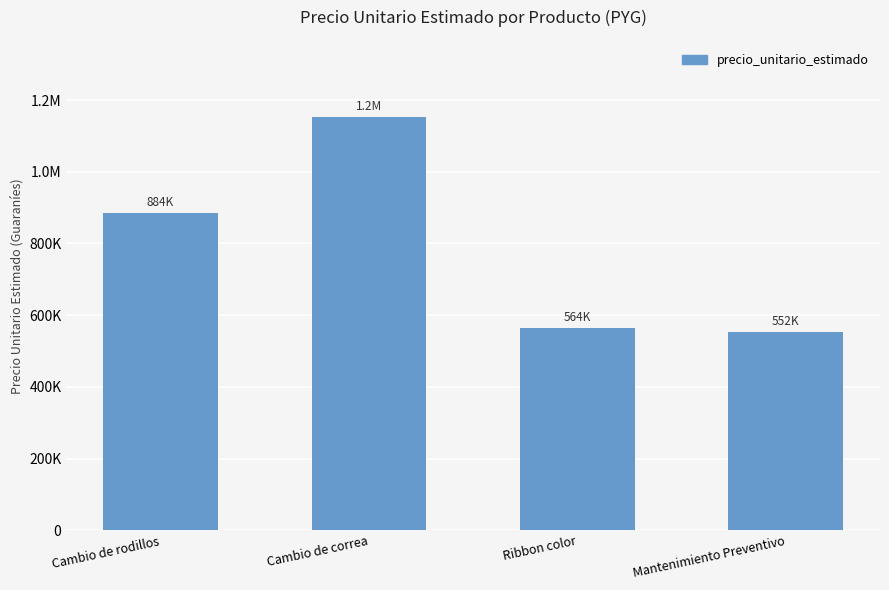

Does the chart contain any negative values?

No